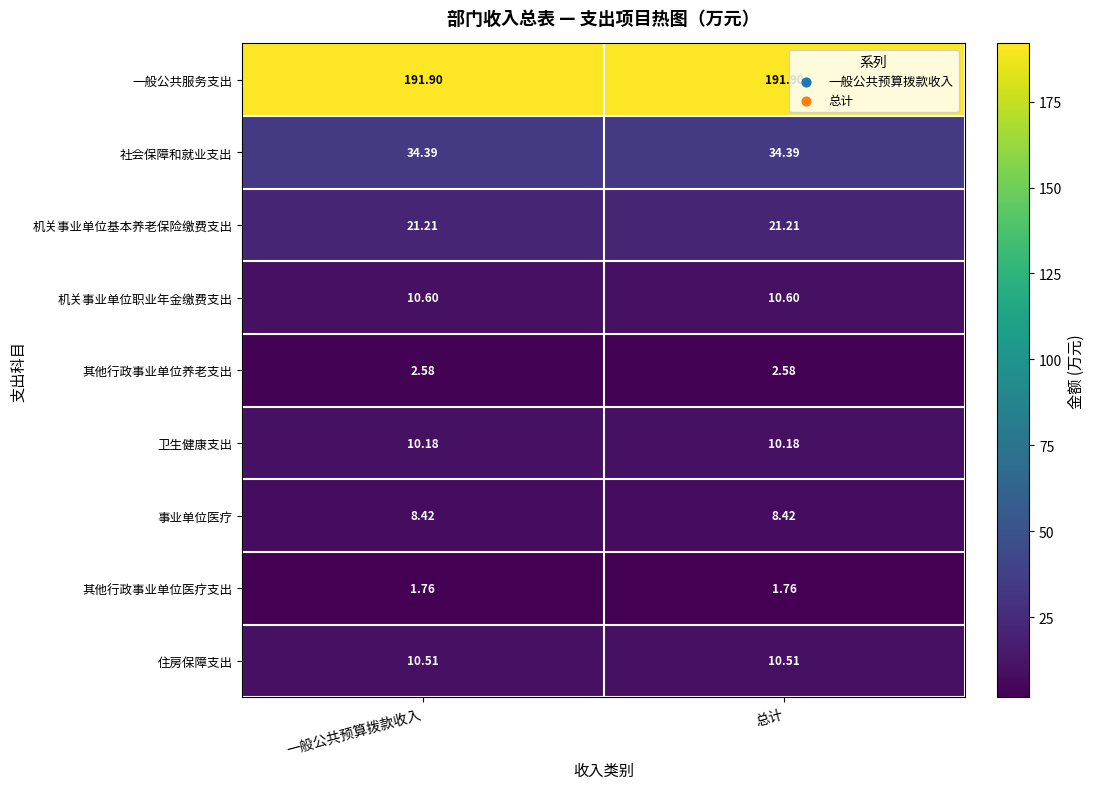

Rank the series by their maximum value, from highest to lowest.

一般公共服务支出, 社会保障和就业支出, 机关事业单位基本养老保险缴费支出, 机关事业单位职业年金缴费支出, 住房保障支出, 卫生健康支出, 事业单位医疗, 其他行政事业单位养老支出, 其他行政事业单位医疗支出